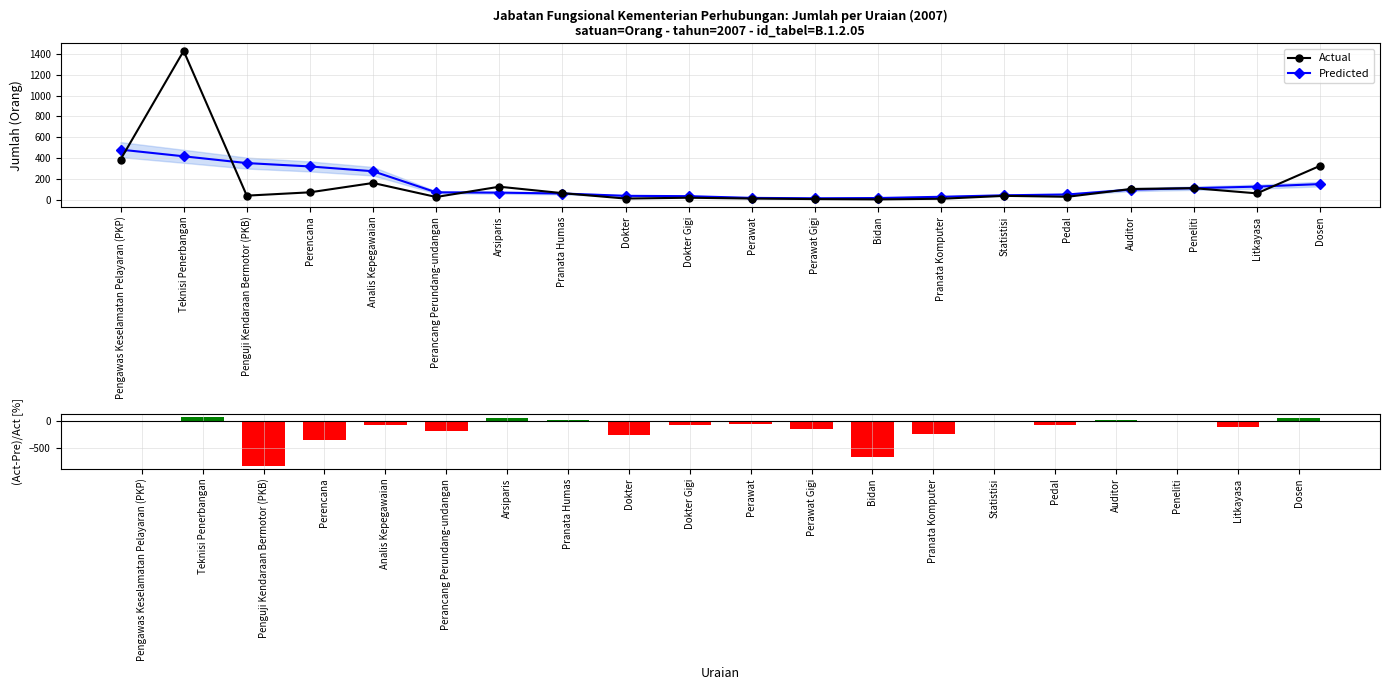

Which series has the largest range (max minus min)?

Actual